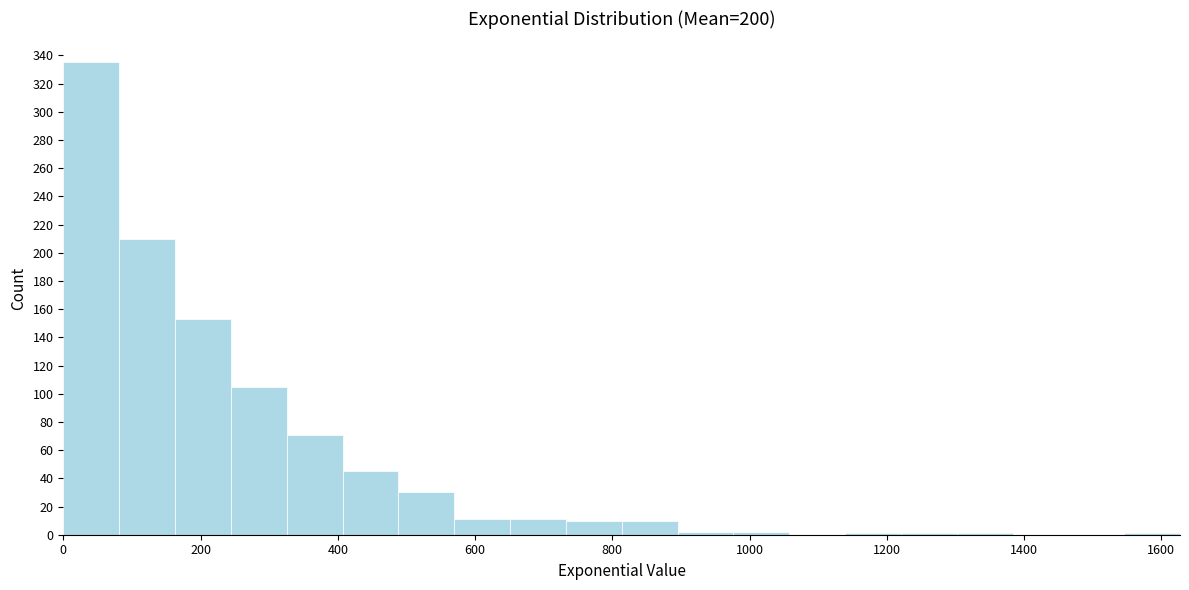

Reading left to right, list every bar in this chart as the range it spans on the x-axis followed by its height. Neither the bar edges nor the heights are printed on the chart, so give them approximately, as read against the axes.

0 to 80: 336
80 to 160: 210
160 to 240: 154
240 to 320: 106
320 to 400: 72
400 to 480: 46
480 to 560: 30
560 to 660: 12
660 to 740: 12
740 to 820: 10
820 to 900: 10
900 to 980: 2
980 to 1060: 2
1060 to 1140: 0
1140 to 1220: under 2
1220 to 1300: under 2
1300 to 1380: under 2
1380 to 1460: 0
1460 to 1540: 0
1540 to 1620: under 2